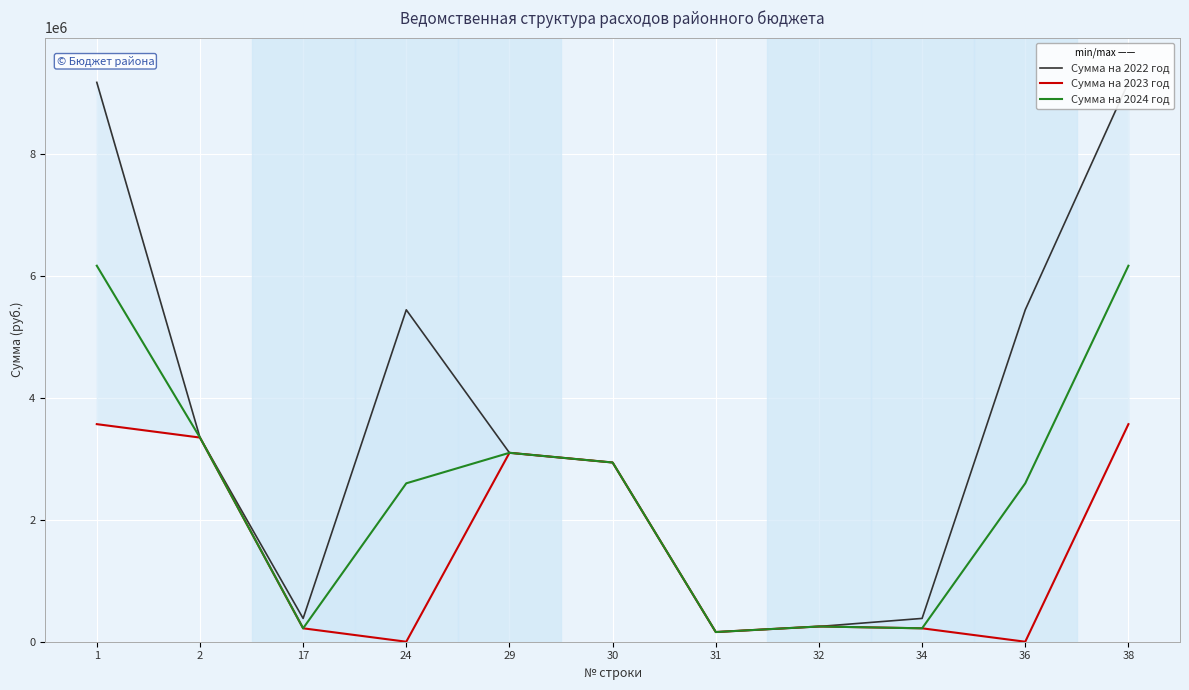

At which label does Сумма на 2022 год first exceed 3098200?

1